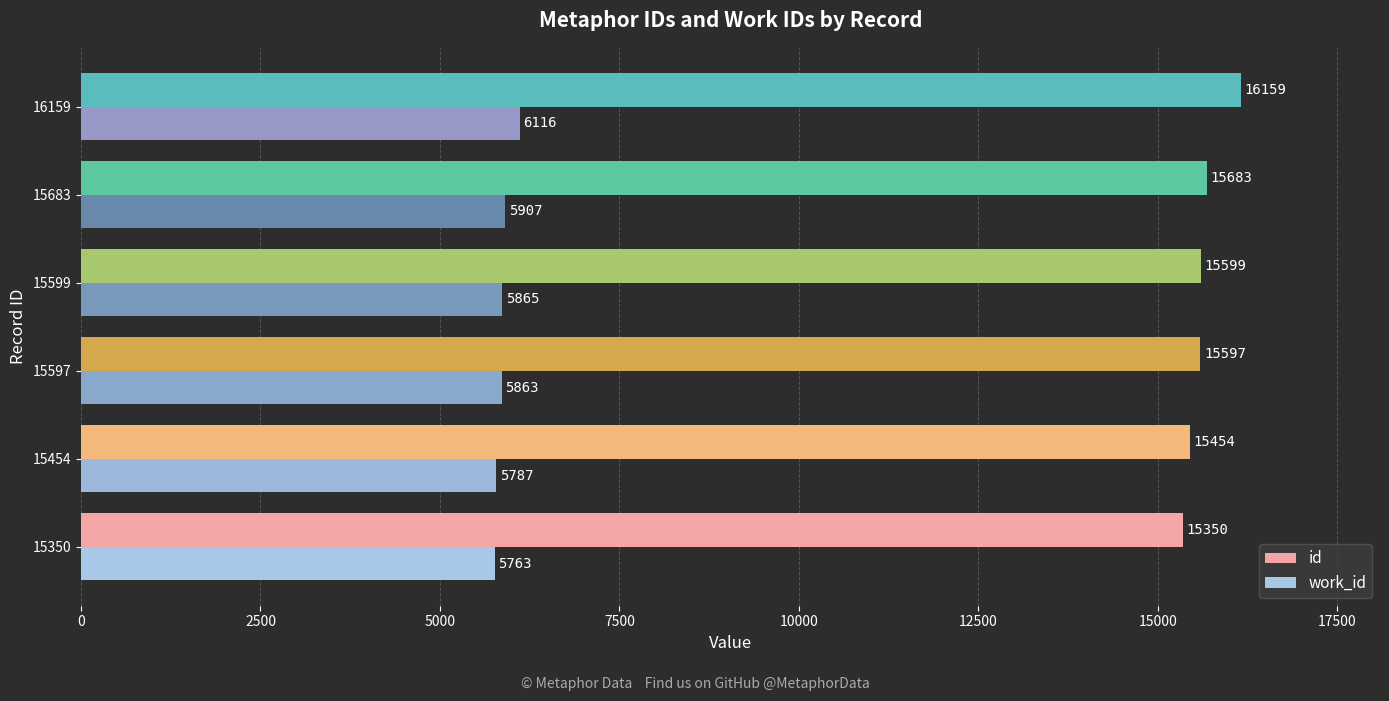

Which series changed the most between 15350 and 15683?

id